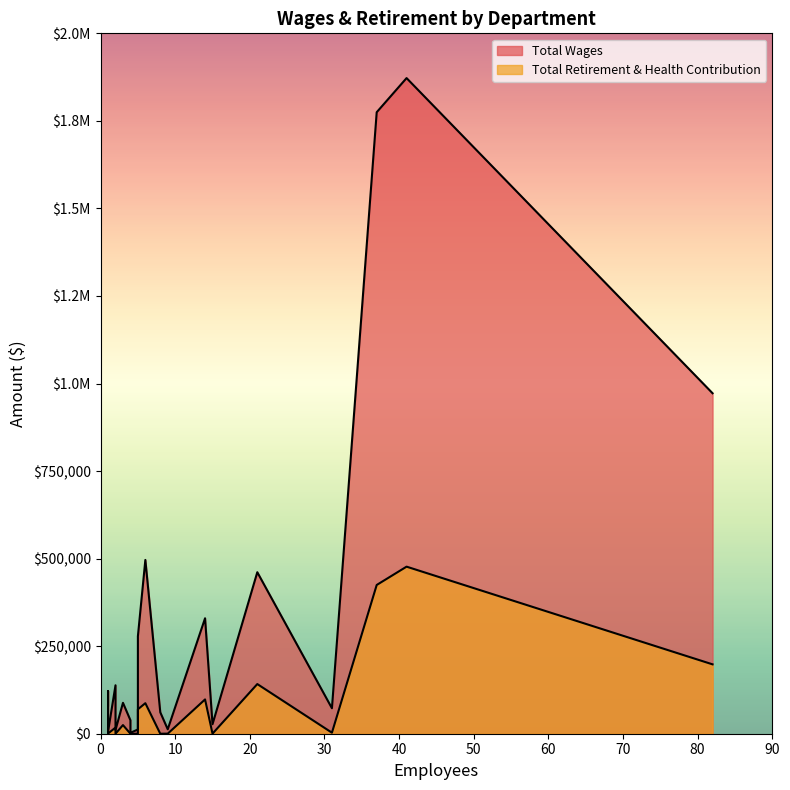

How many values in the Total Wages series exceed 88251?

9